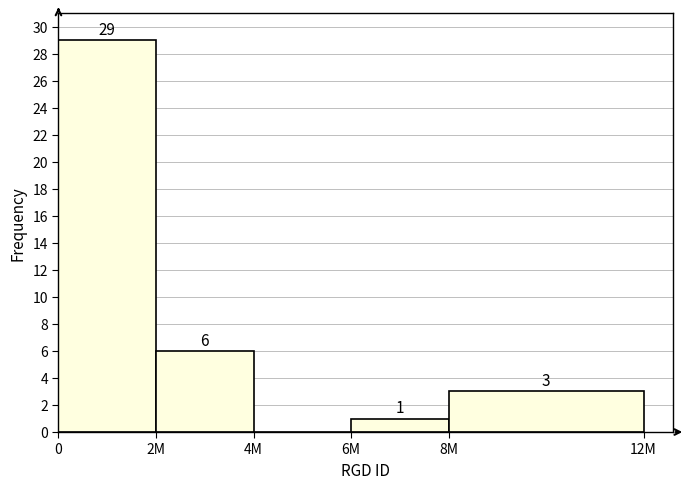

Reading left to right, what are all the values shown in this chart?

0=29	2M=6	4M=0	6M=1	8M=3